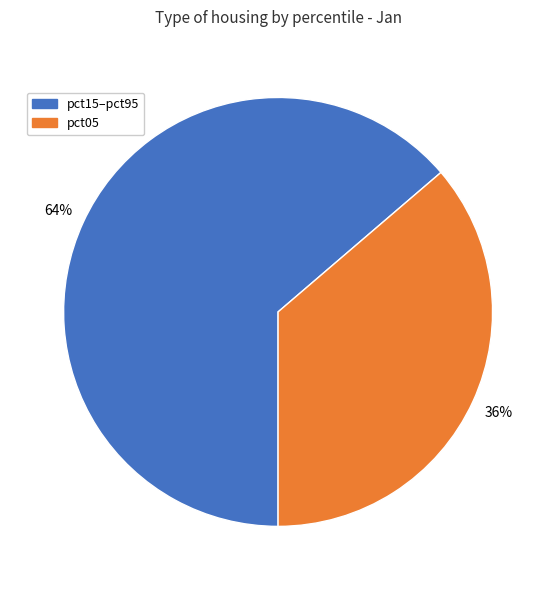

Is there any slice that represents more than half of the pie?

Yes